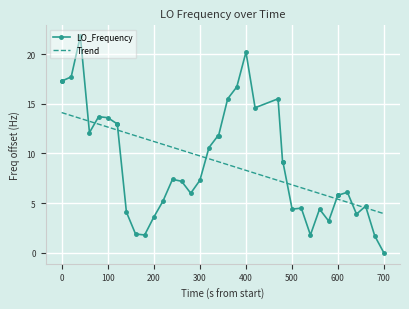

True or false: Trend and LO_Frequency cross at least once.

True